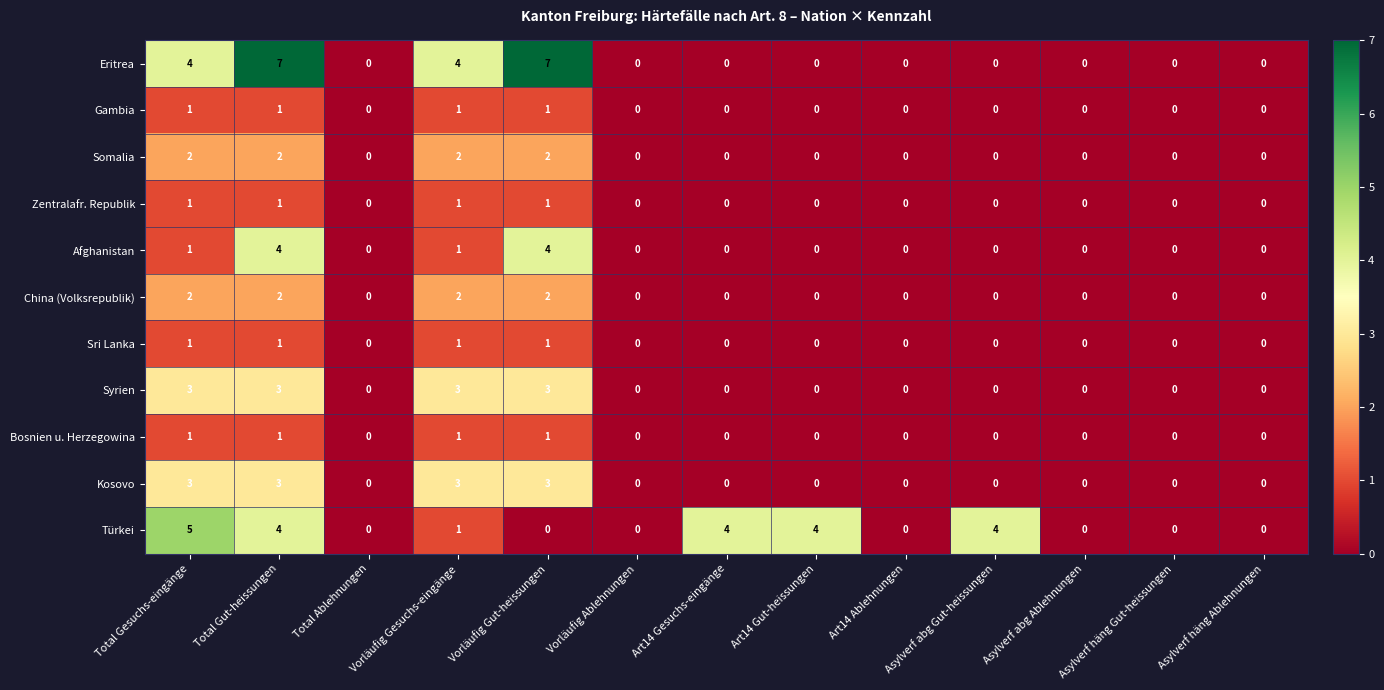

Is it true that Somalia equals -1 at Asylverf häng Ablehnungen?

False